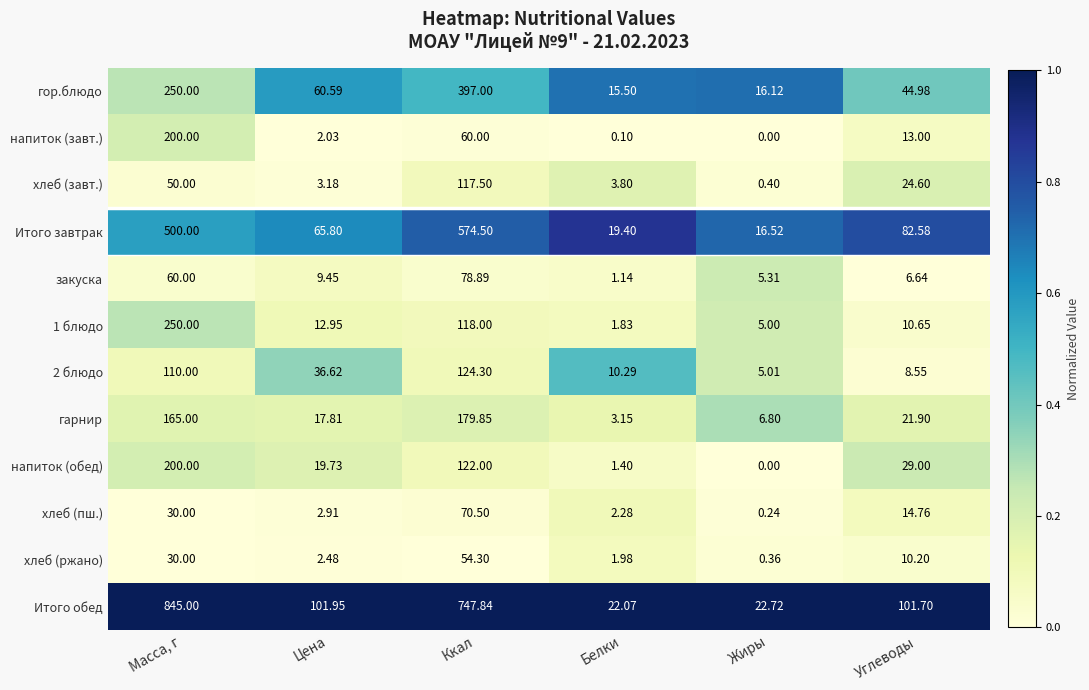

Which label corresponds to the smallest value in the chart?

Жиры